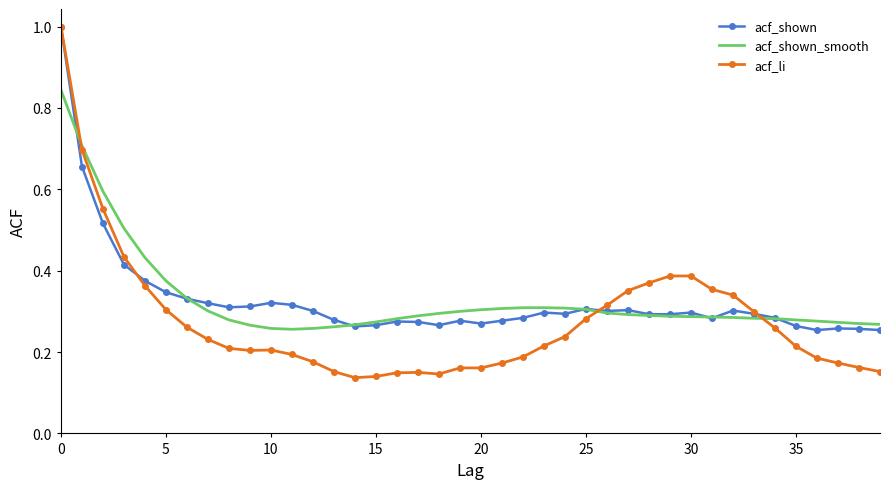

Which series has the widest spread of values?

acf_li